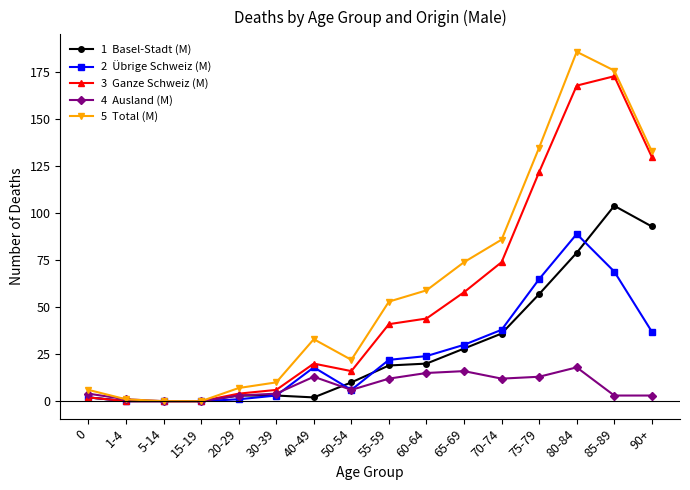

What is the label of the 14th point from the left?

80-84